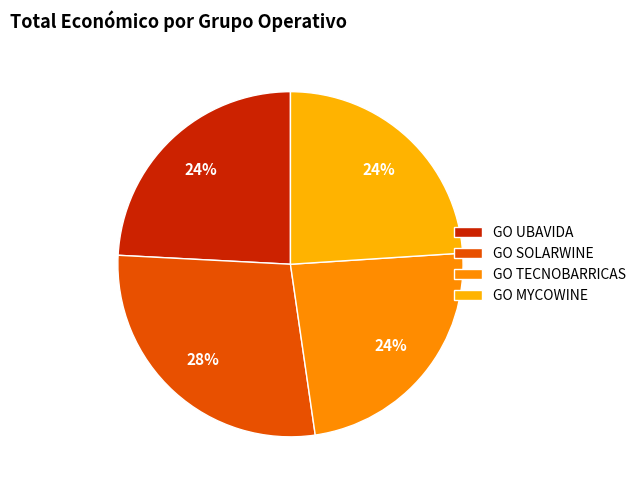

To the nearest percent, what portion does GO UBAVIDA represent?

24%